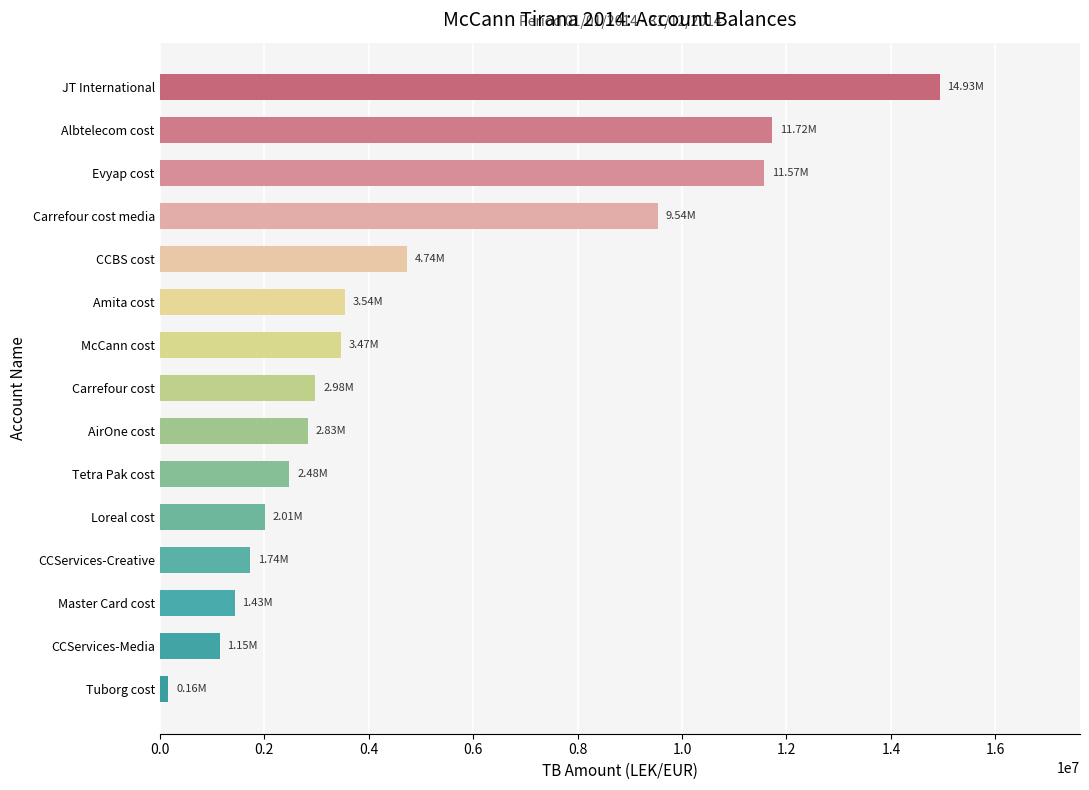

What is the change in value from Tetra Pak cost to Carrefour cost media?

+7052561.3